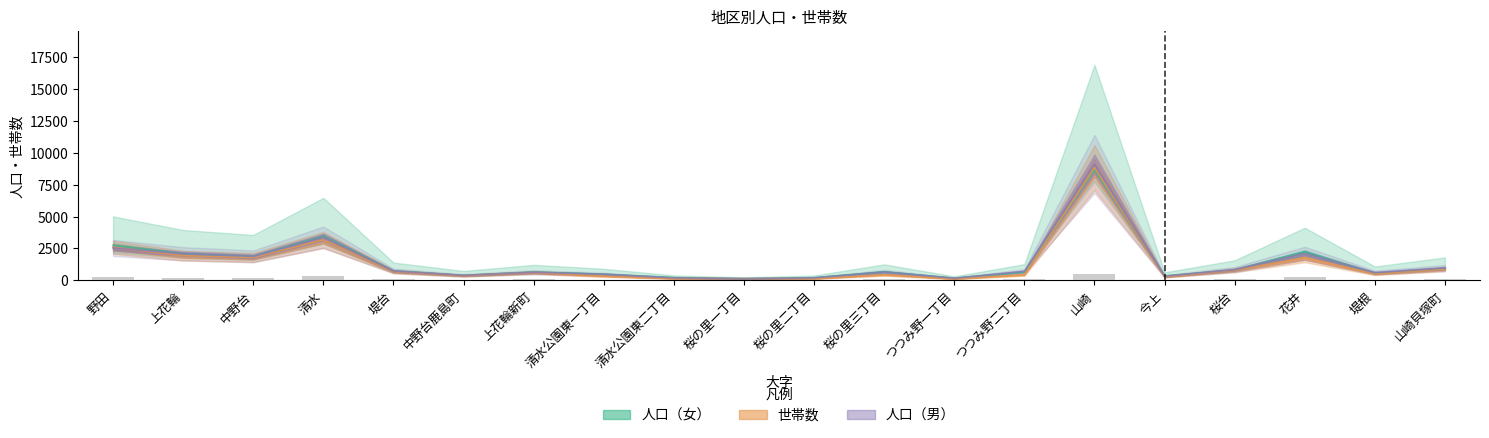

The value of 人口（計） at 桜台 is 1412. True or false?

False